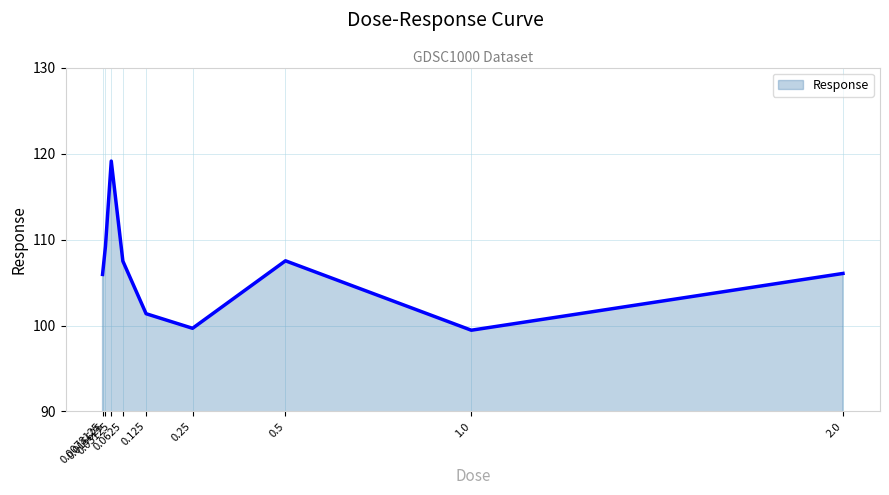

What is the maximum value shown in the chart?

119.1